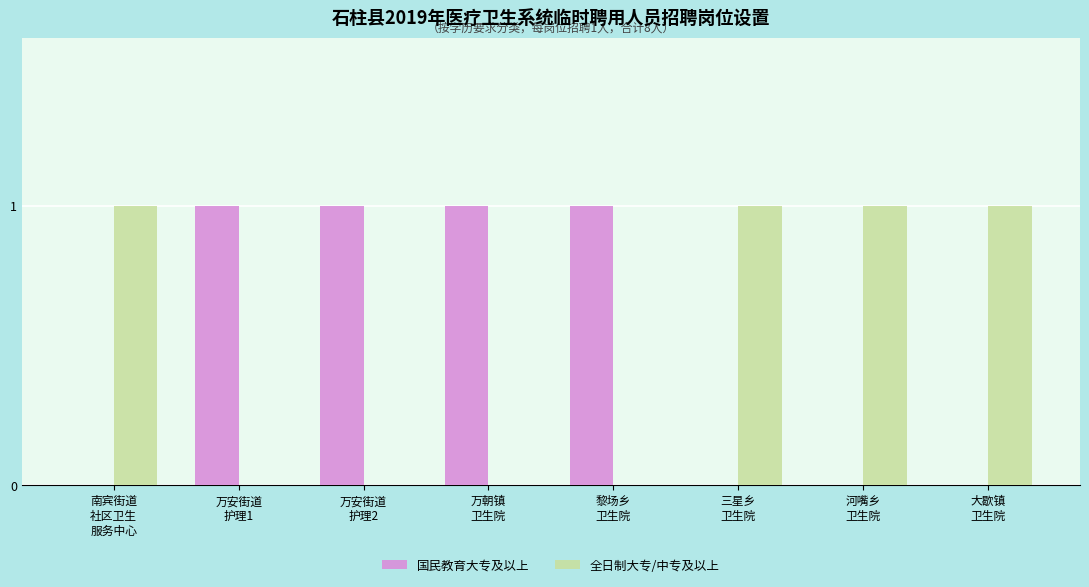

Count the number of data series in this chart.

2